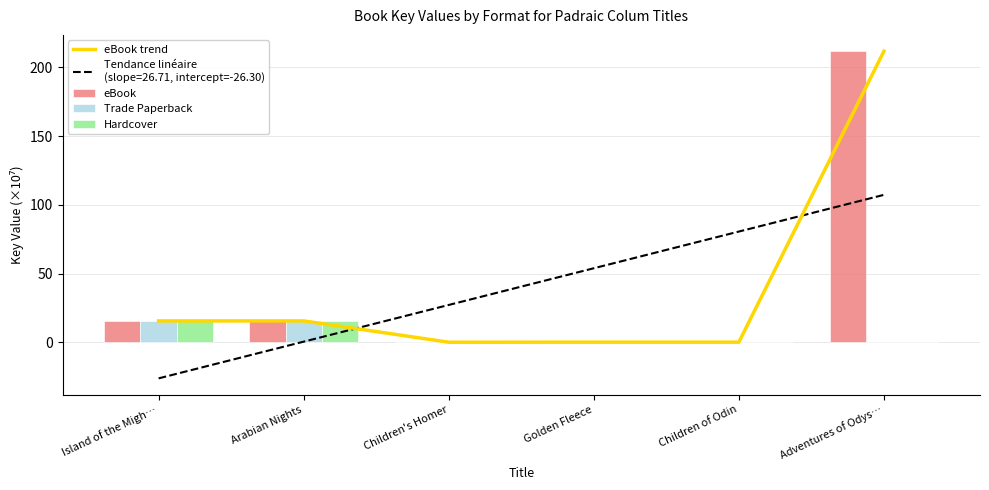

At which category is the sum across all series the highest?

Adventures of Odys…